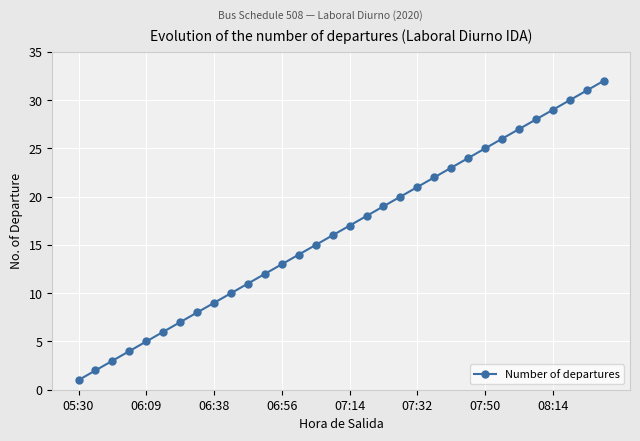

What is the greatest value displayed?

32